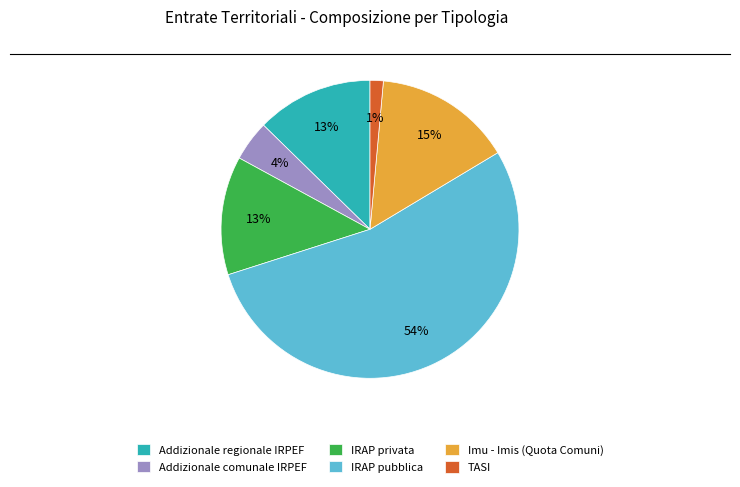

How many segments does this pie chart have?

6